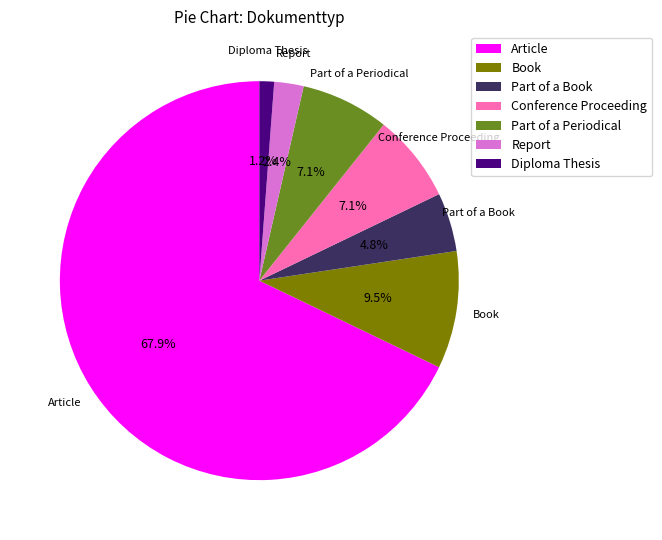

How many segments does this pie chart have?

7